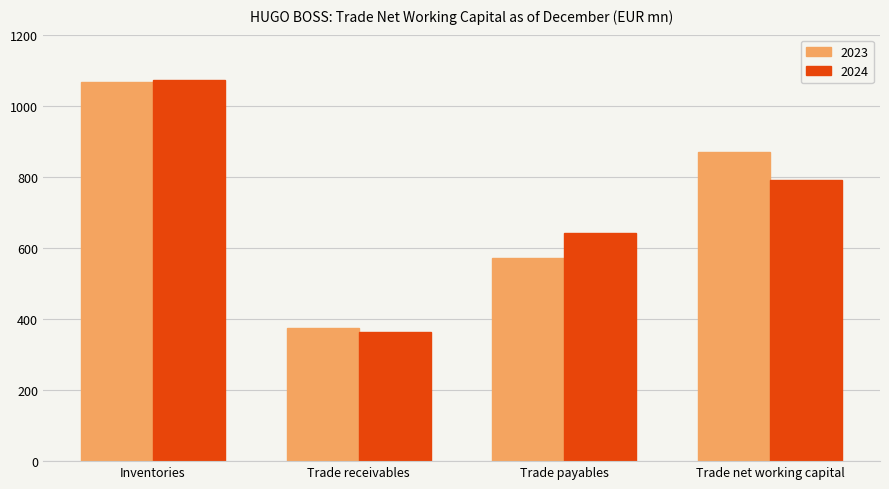

How many categories are shown in the chart?

4